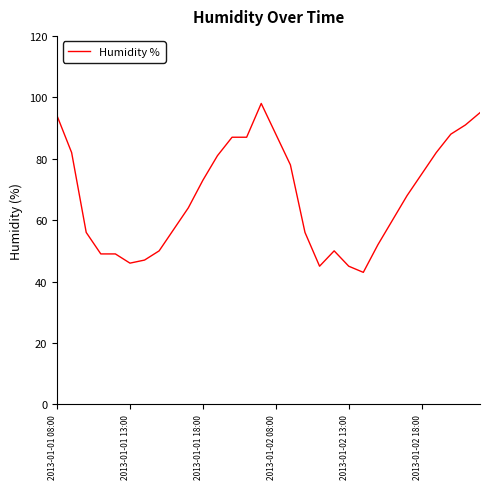

What is the maximum value shown in the chart?

98